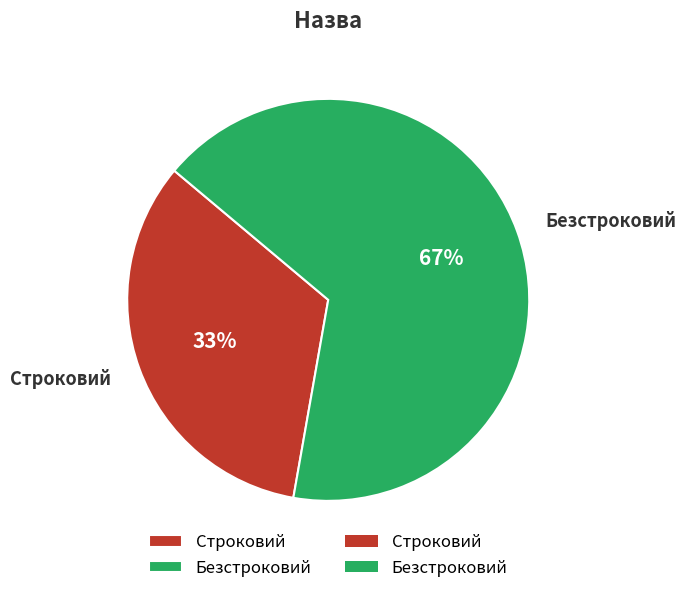

To the nearest percent, what is the combined percentage of Безстроковий and Строковий?

100%